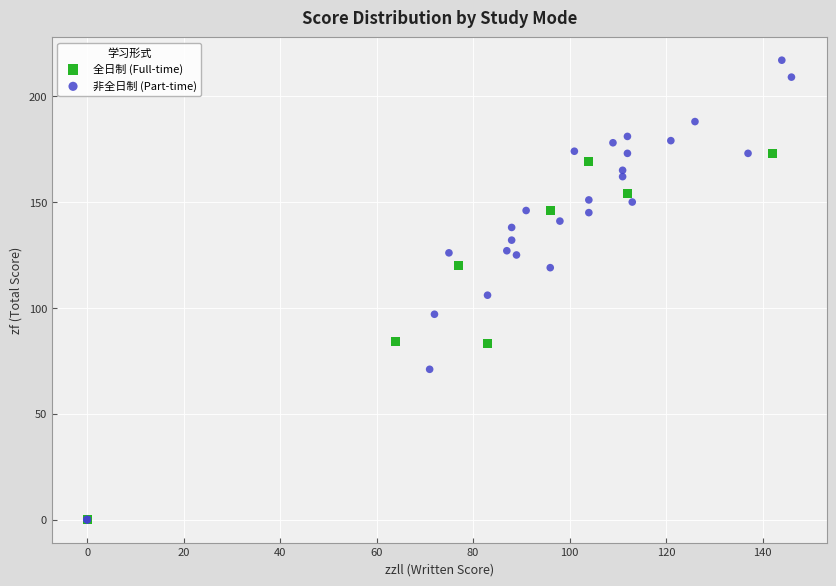

Which series contains the highest Y value?

非全日制 (Part-time)